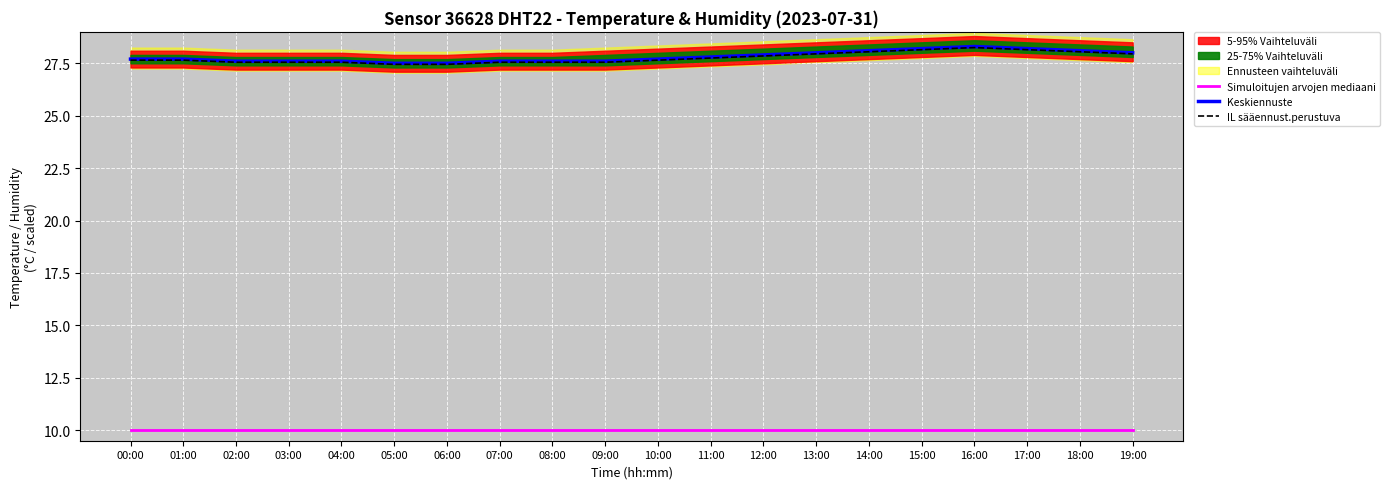

True or false: Simuloitujen arvojen mediaani and IL sääennust.perustuva intersect in this chart.

False